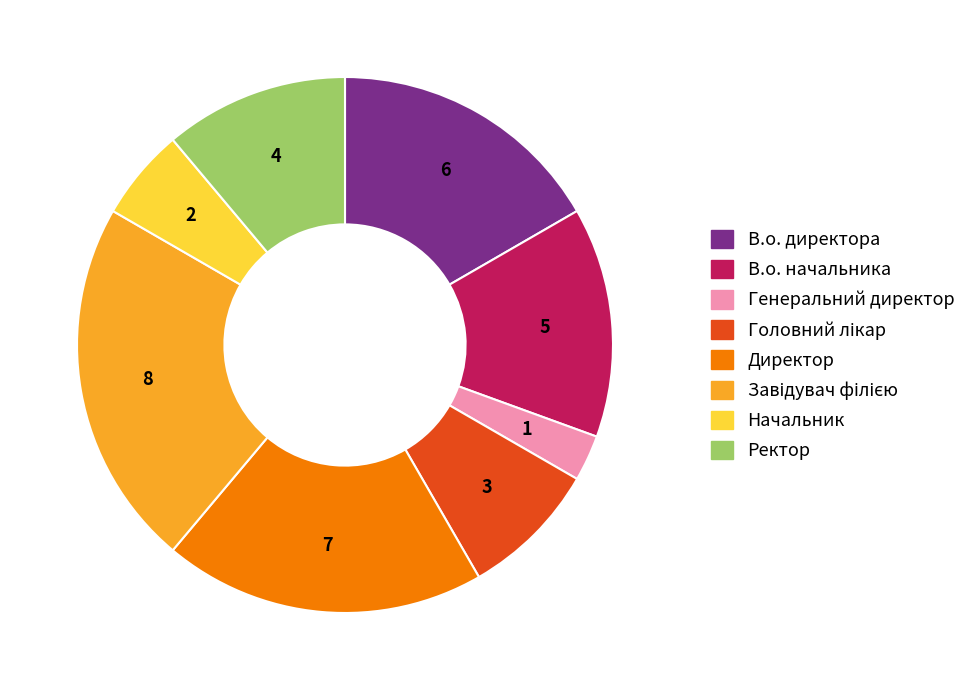

Does Начальник account for over 50% of the chart?

No